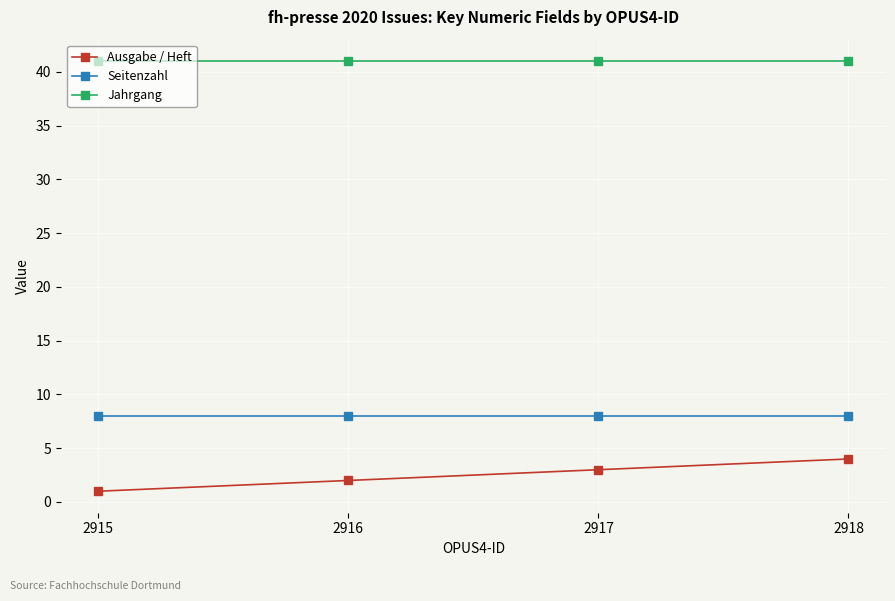

True or false: Ausgabe / Heft and Jahrgang intersect in this chart.

False